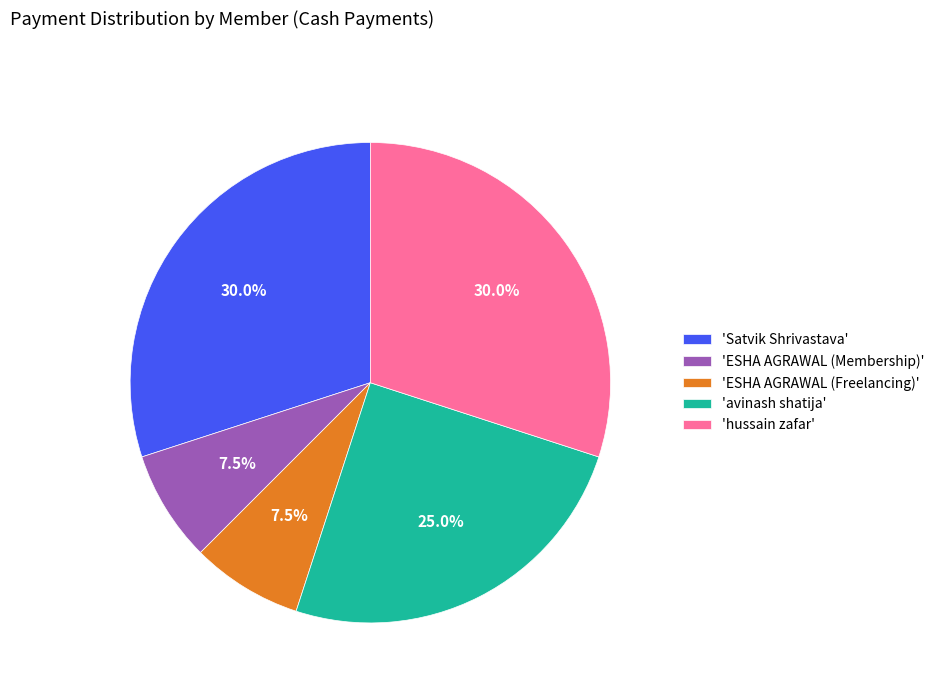

Is the sum of 'Satvik Shrivastava' and 'hussain zafar' greater than half?

Yes